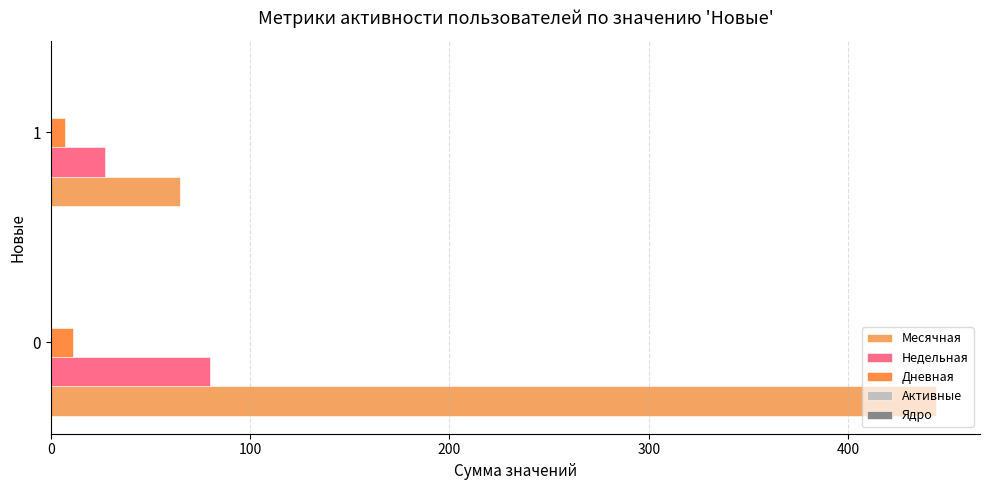

Reading left to right, what are all the values shown in this chart?

Месячная: 0=444.0	100=65.0
Недельная: 0=80.0	100=27.0
Дневная: 0=11.0	100=7.0
Активные: 0=0.1	100=0.1
Ядро: 0=0.1	100=0.1